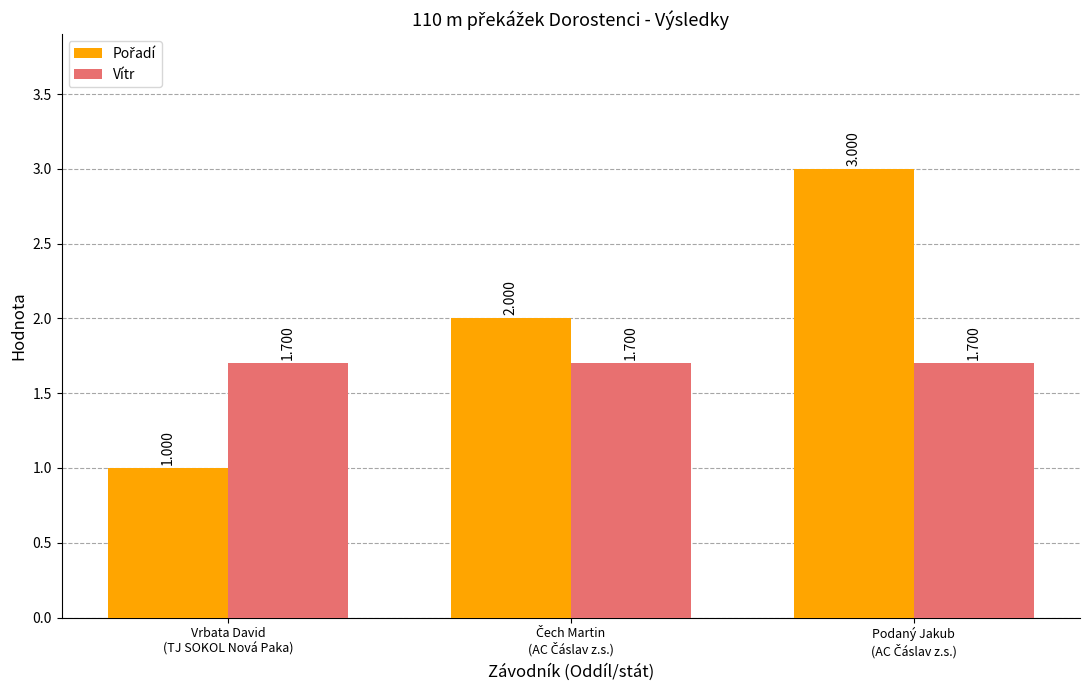

What is the difference between the highest and lowest values at Vrbata David
(TJ SOKOL Nová Paka)?

0.7